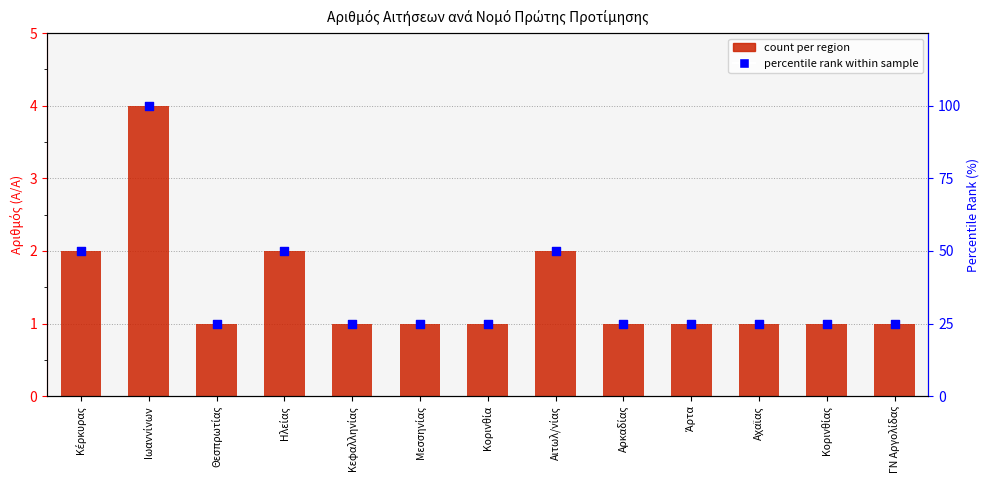

What are all the series names shown in the legend?

count per region, percentile rank within sample